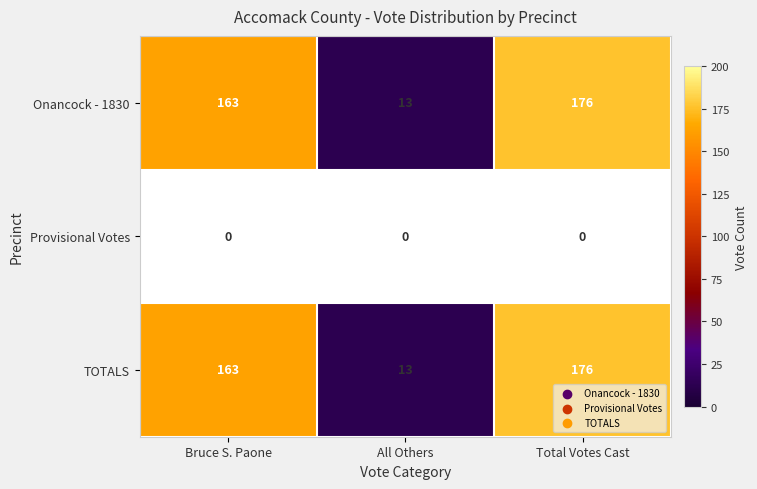

True or false: TOTALS has a value of 8.7 at All Others.

False